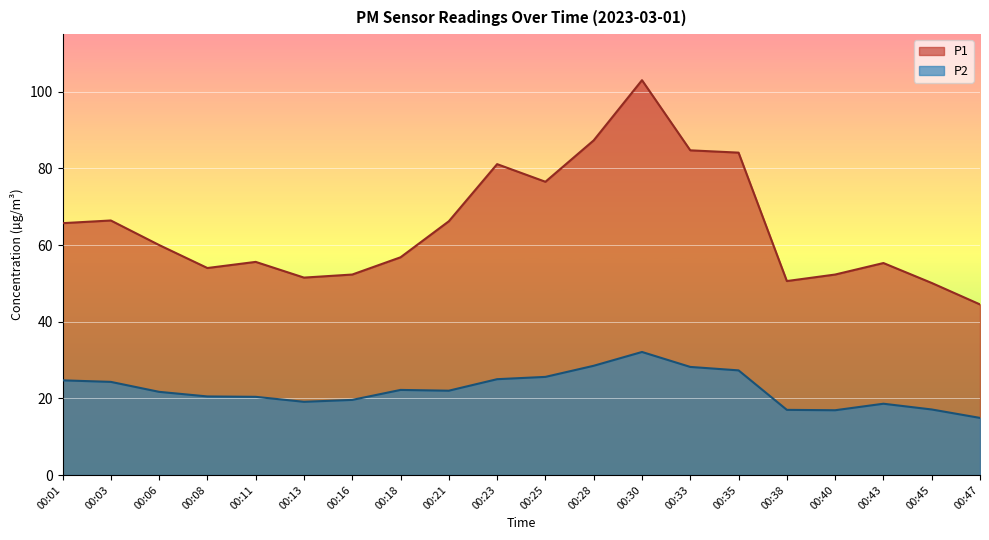

Does the chart display data point markers on the line(s)?

No